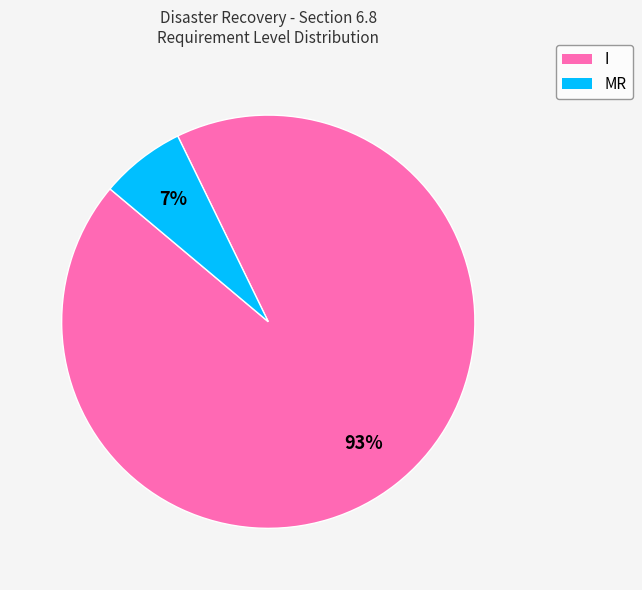

To the nearest percent, what is the combined percentage of I and MR?

100%